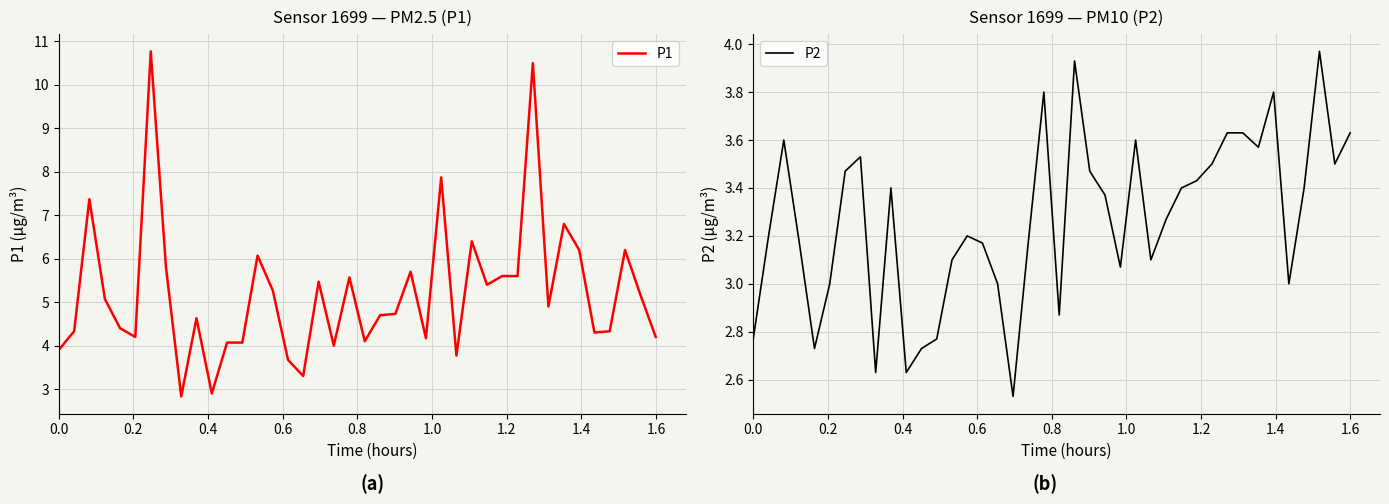

What is the maximum value for P1?

10.8